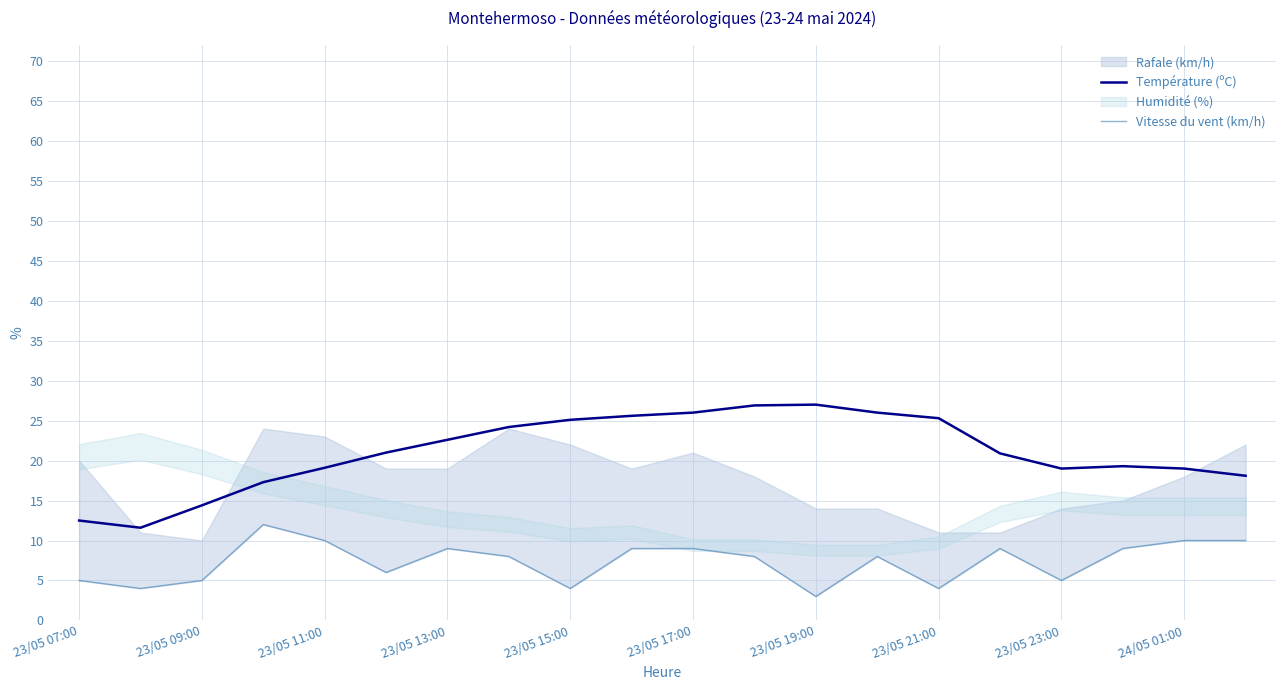

True or false: Température (ºC) has a value of 25.3 at 23/05 21:00.

True